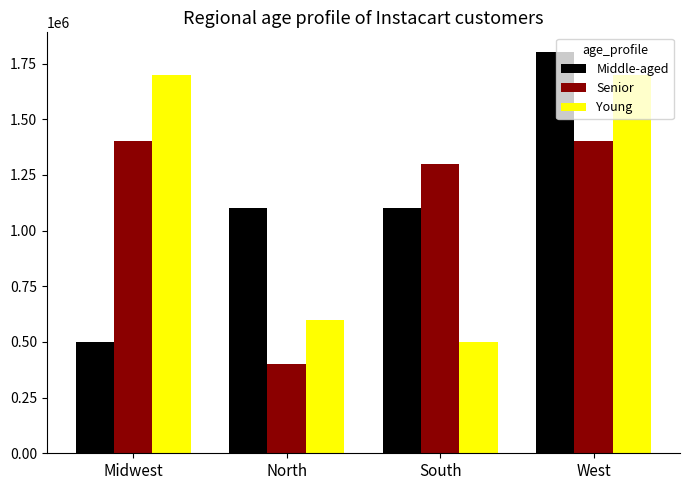

What is the label of the 4th bar from the left?

West